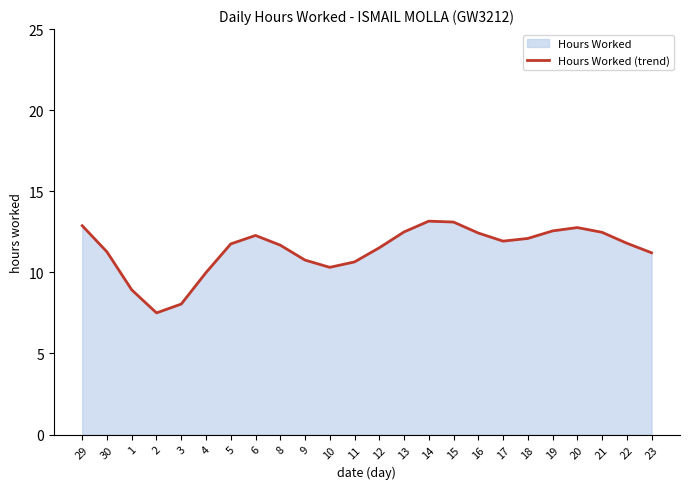

The chart shows a value of 20.9 at 16. True or false?

False